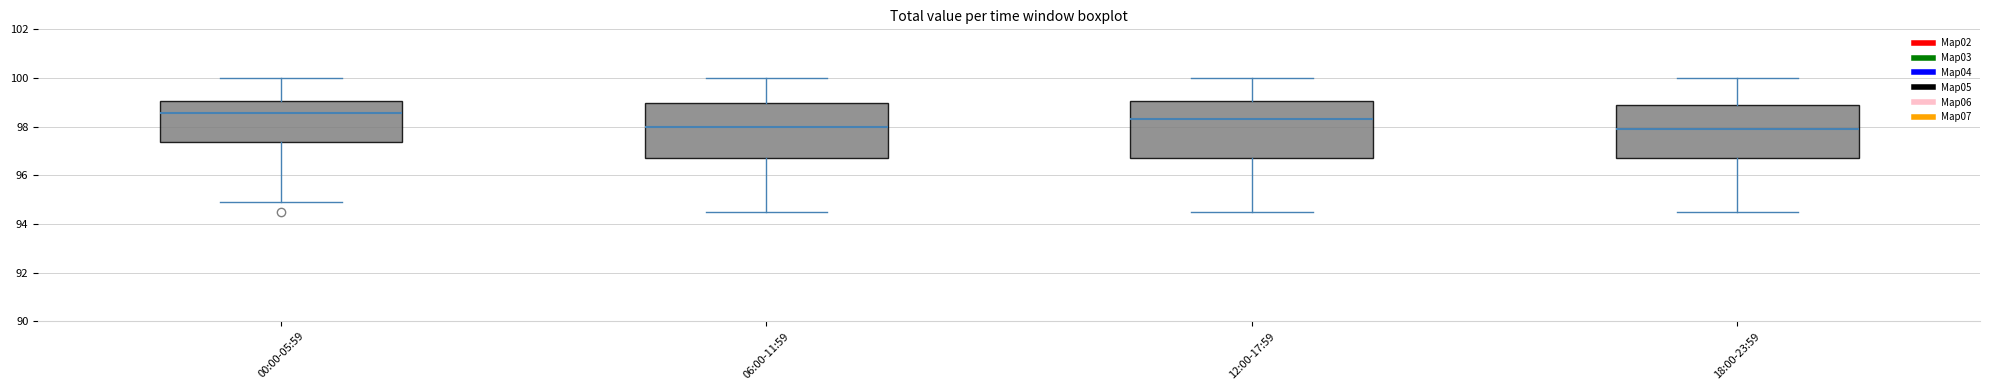

Reading left to right, read every box against the y-axis: the position of its median line, the range the box covers, and the ends of its whiskers. The values are not printed on the chart, so give them approximately, as read against the axis.

00:00-05:59: median 98.6, box 97.4 to 99.0, whiskers 94.8 to 100.0
06:00-11:59: median 98.0, box 96.6 to 99.0, whiskers 94.6 to 100.0
12:00-17:59: median 98.4, box 96.6 to 99.0, whiskers 94.6 to 100.0
18:00-23:59: median 98.0, box 96.6 to 98.8, whiskers 94.6 to 100.0